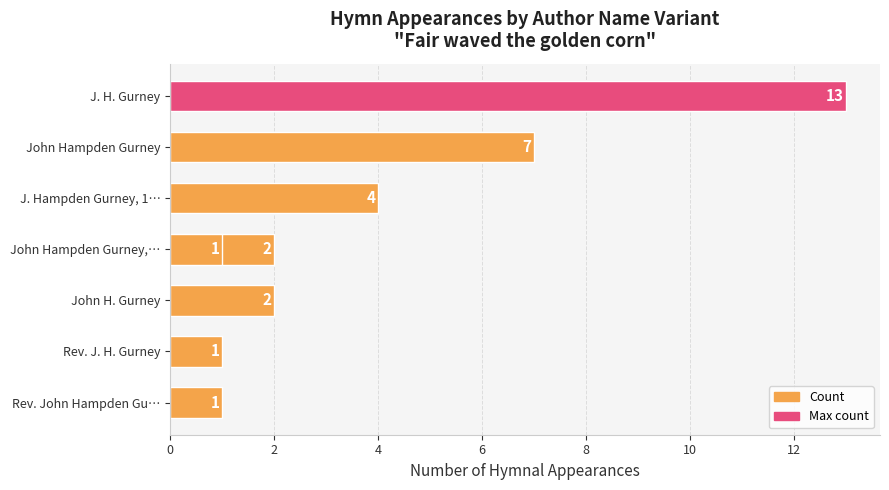

Are the bars grouped side by side (vs. stacked)?

No